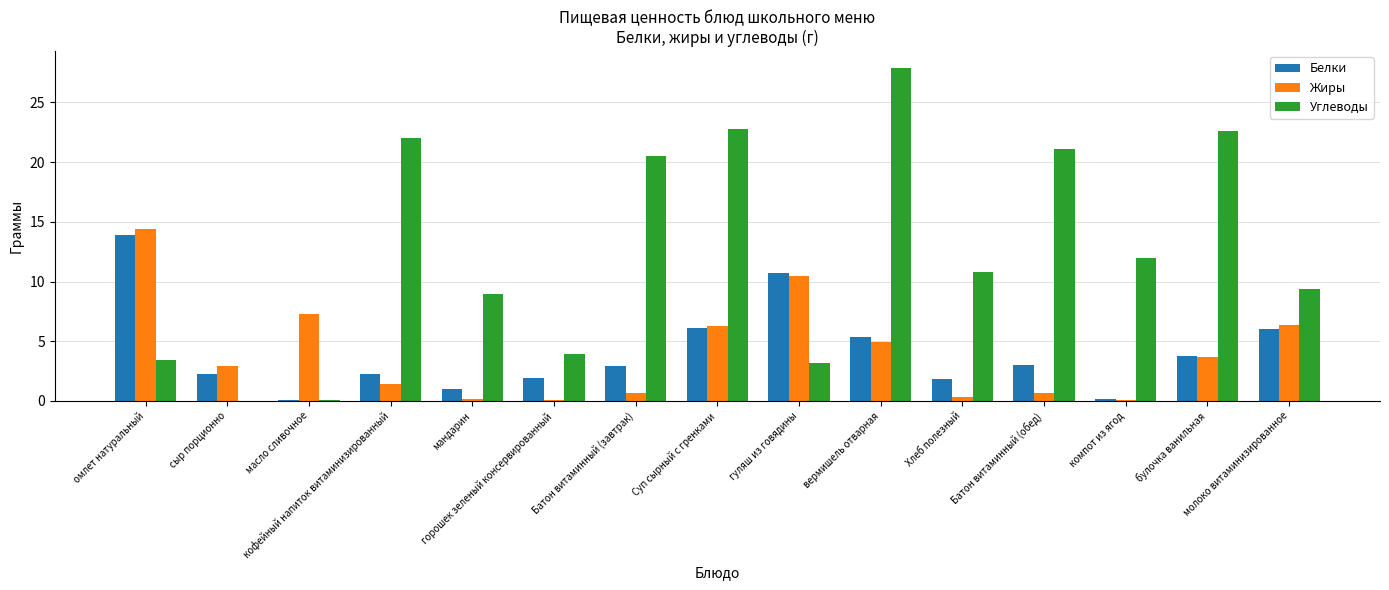

Between Батон витаминный (обед) and булочка ванильная, which series saw the biggest shift?

Жиры